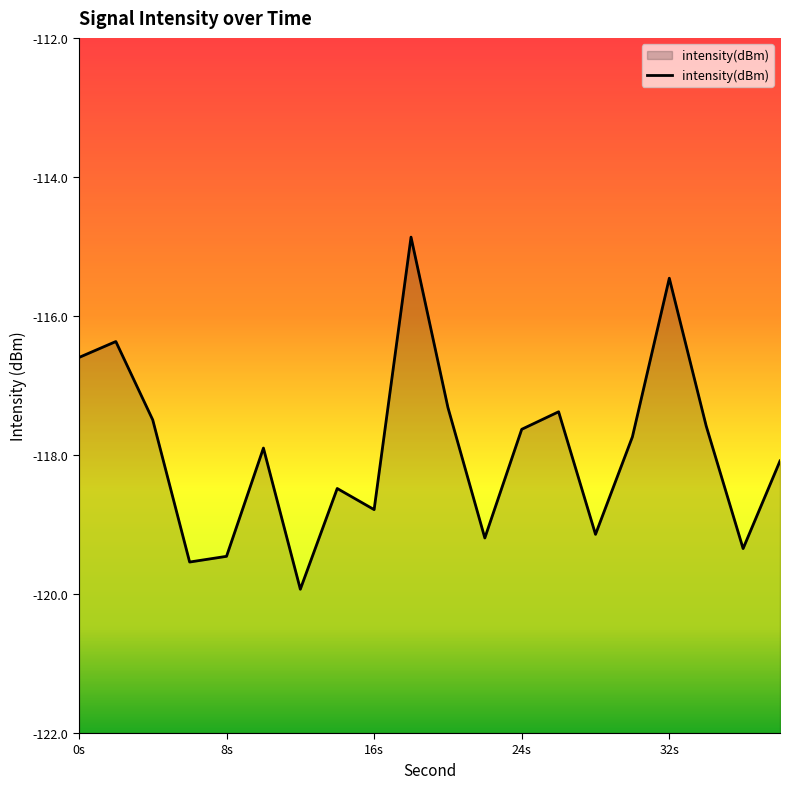

What is the minimum value shown in the chart?

-119.9